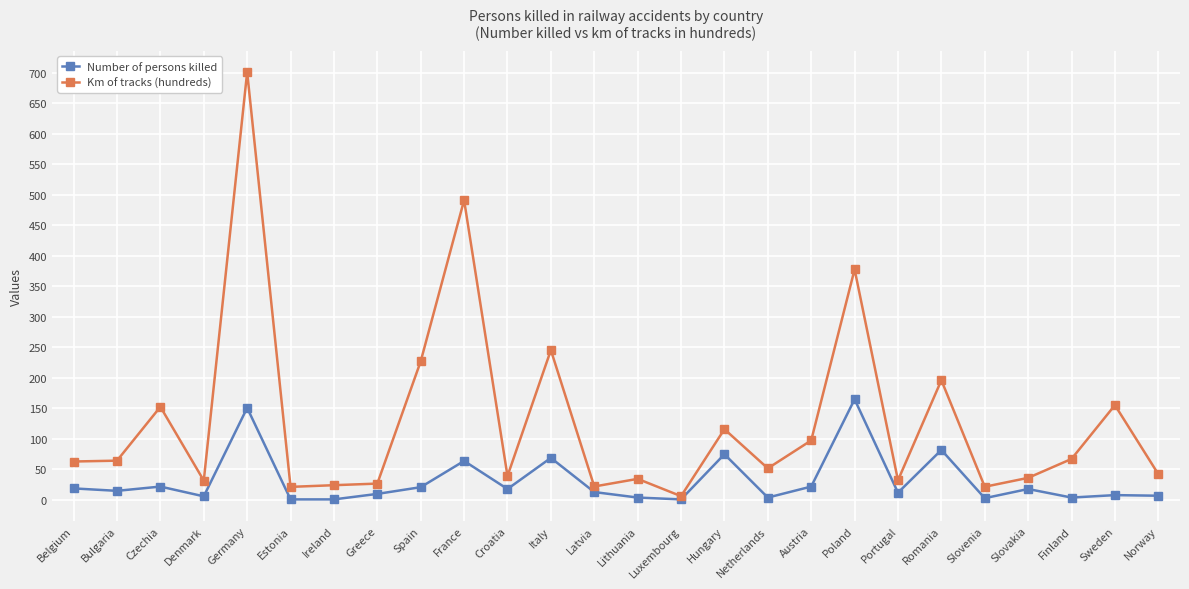

What is the minimum value shown in the chart?

1.0